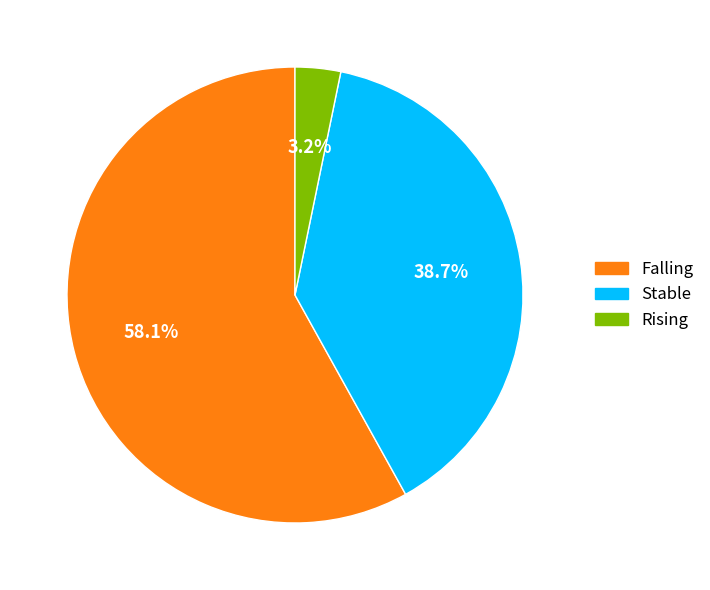

Is there any slice that represents more than half of the pie?

Yes